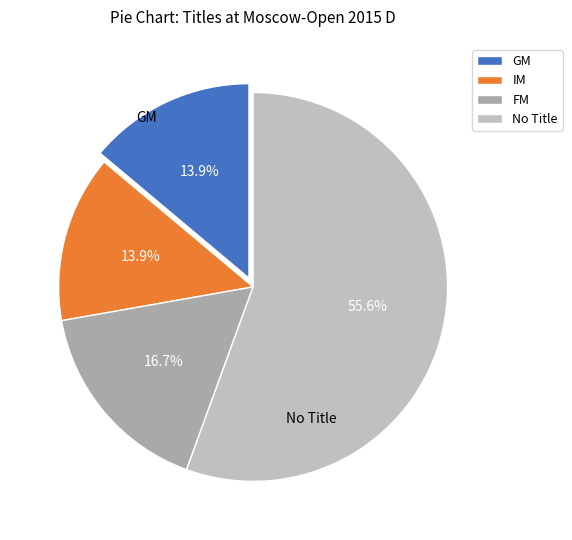

Count the number of slices in the pie.

4